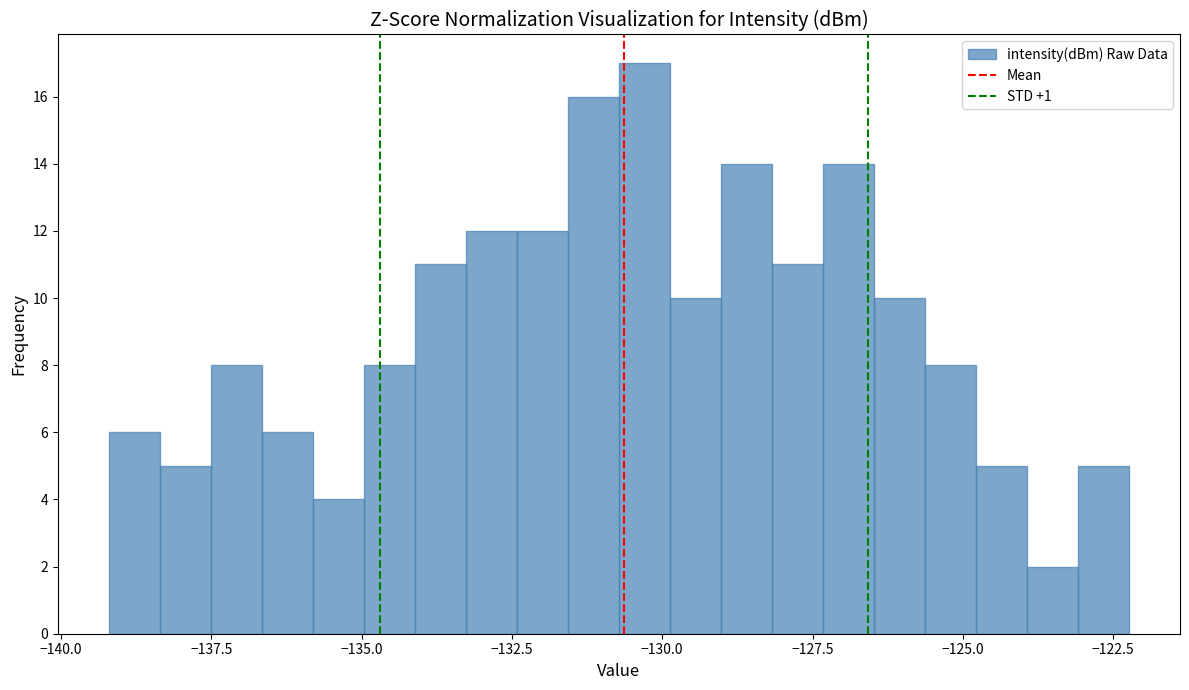

Around what value on the x-axis is the tallest bar? Give the approximate position of its centre, as read against the axis.

-130.5